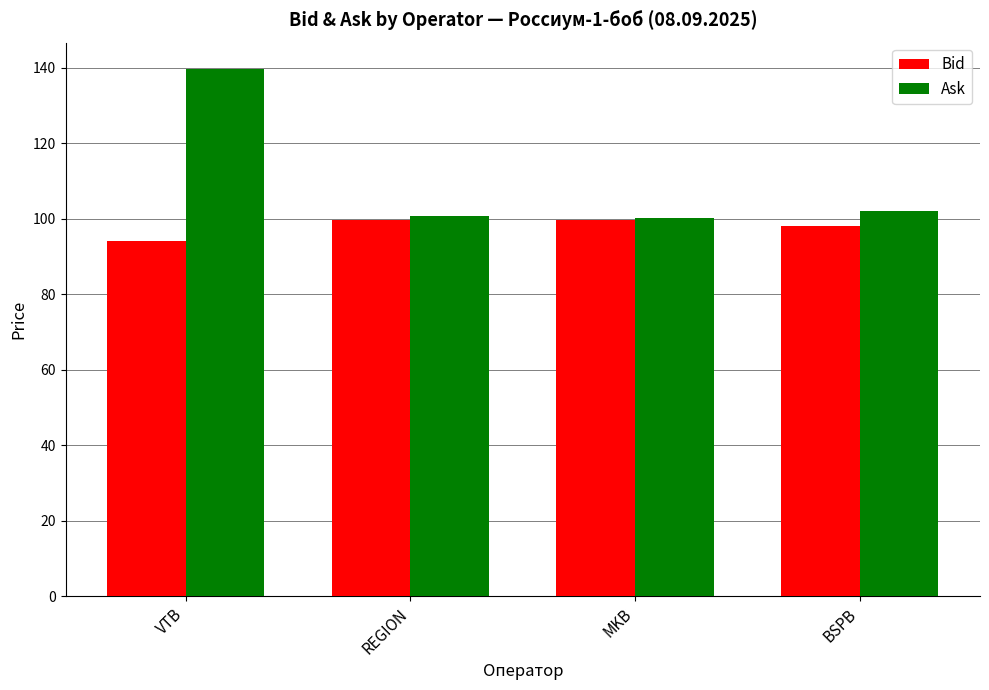

How many bars are there in total?

8